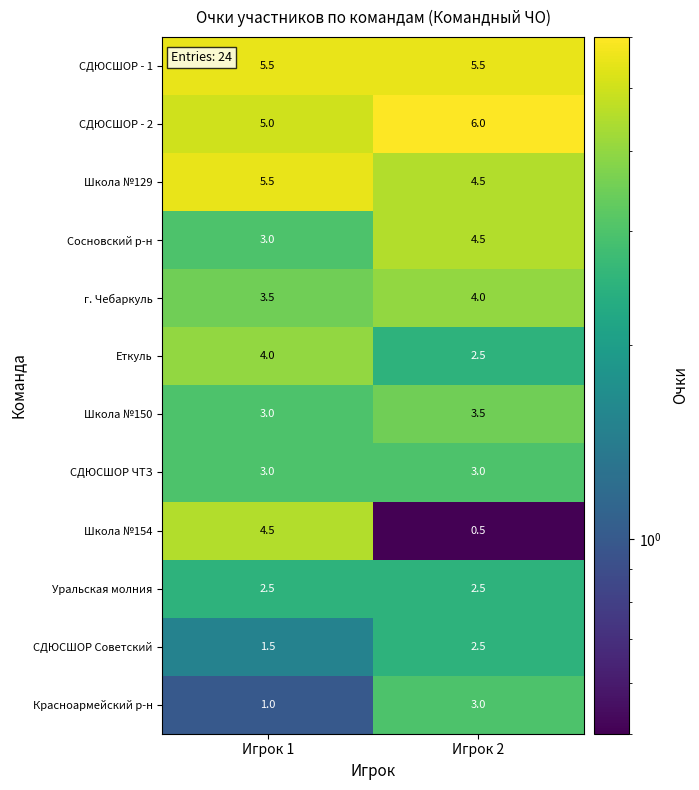

At which label is Сосновский р-н closest to 3?

Игрок 1